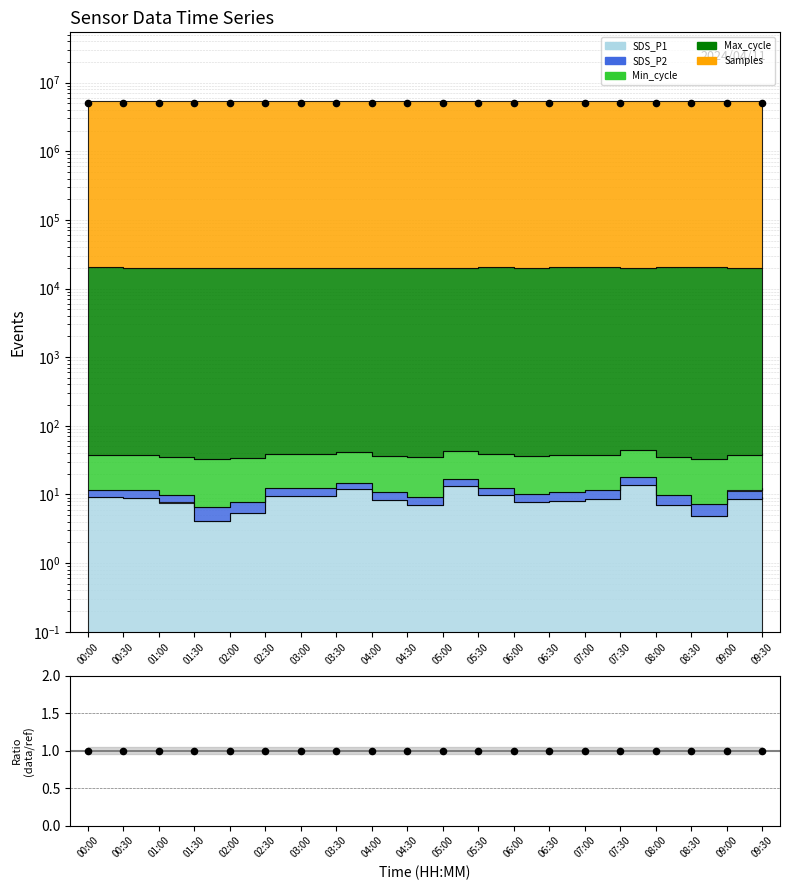

What is the change in value from 01:00 to 06:30?

+5978.6